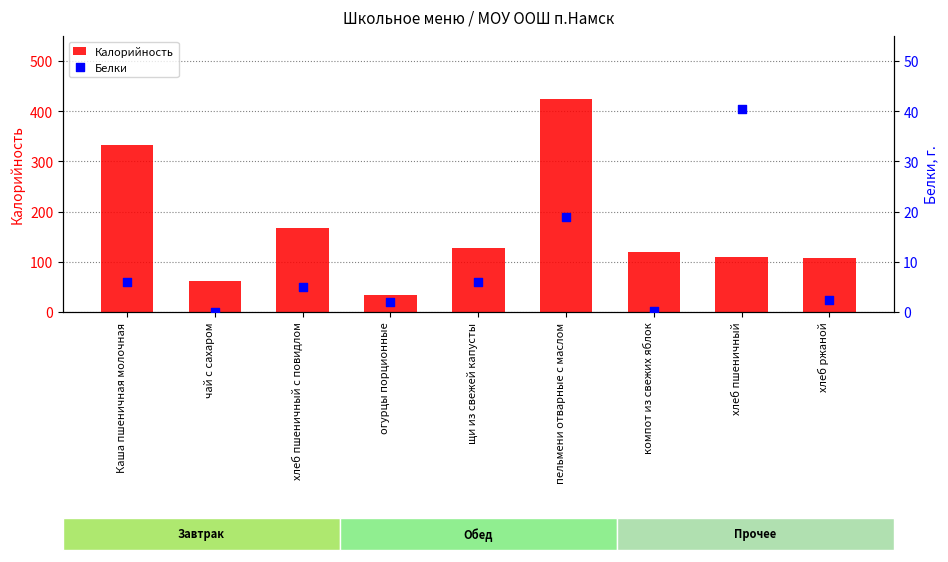

What is the total value across all series at хлеб пшеничный?

150.5